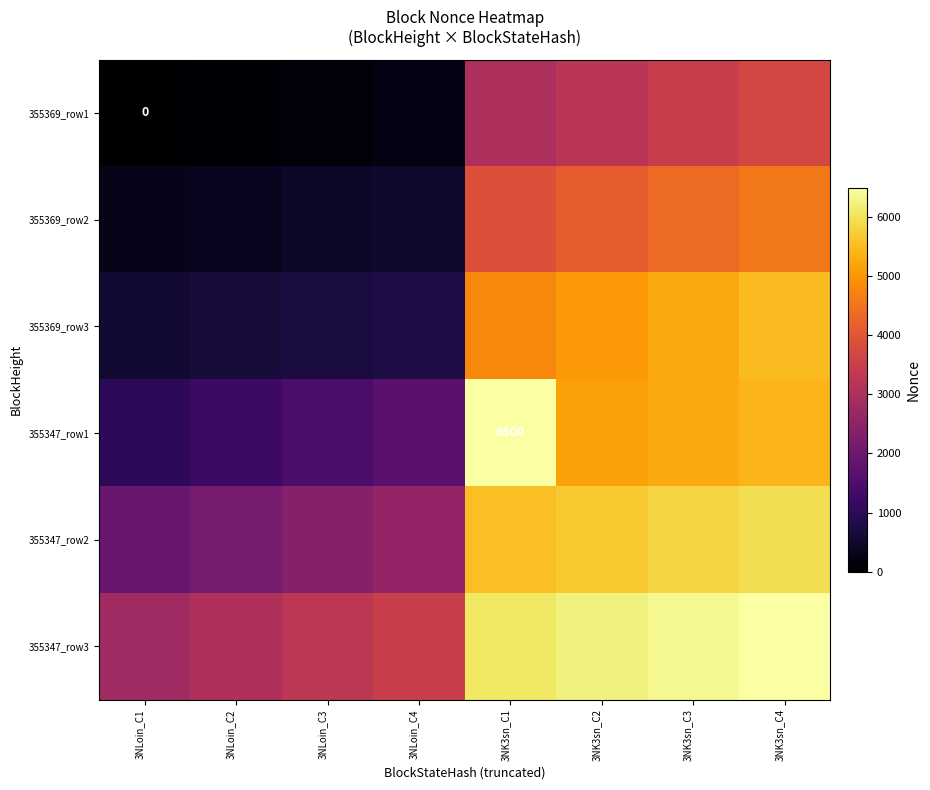

What is the difference between the maximum and second lowest values in the 355347_row2 series?

3818.2